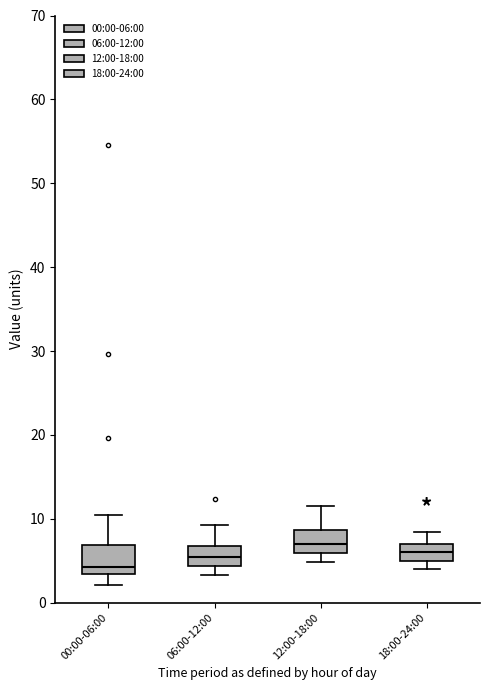

Reading left to right, read every box against the y-axis: the position of its median line, the range the box covers, and the ends of its whiskers. The values are not printed on the chart, so give them approximately, as read against the axis.

00:00-06:00: median 4, box 3 to 7, whiskers 2 to 11
06:00-12:00: median 5, box 4 to 7, whiskers 3 to 9
12:00-18:00: median 7, box 6 to 9, whiskers 5 to 12
18:00-24:00: median 6, box 5 to 7, whiskers 4 to 8